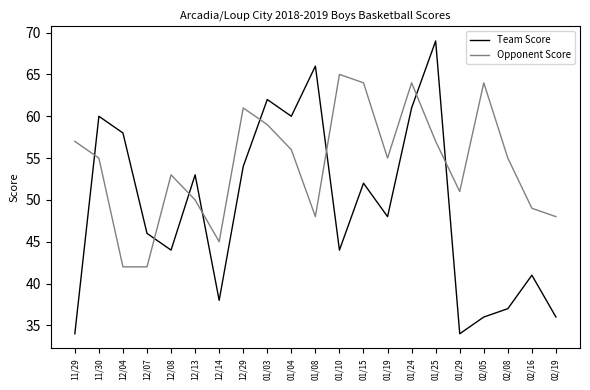

After their last crossing, which series has the higher values: Opponent Score or Team Score?

Opponent Score